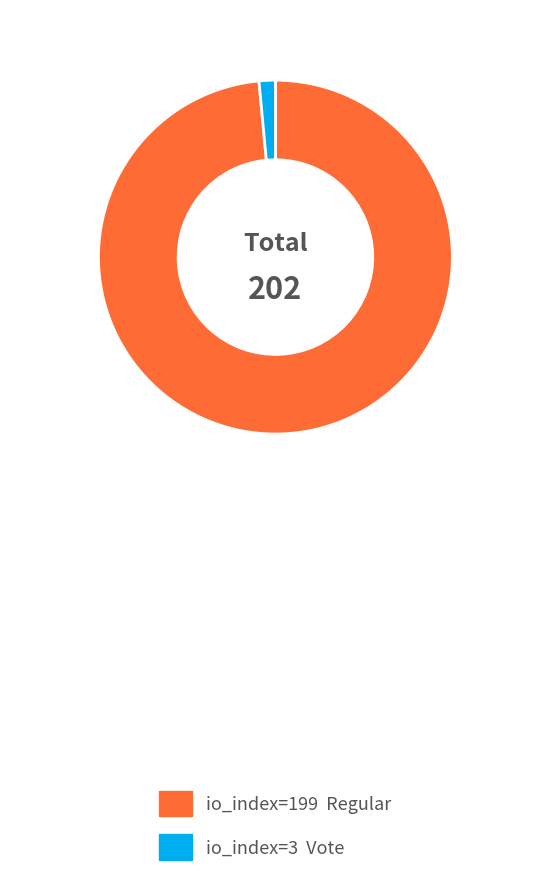

Does any single category account for the majority?

Yes